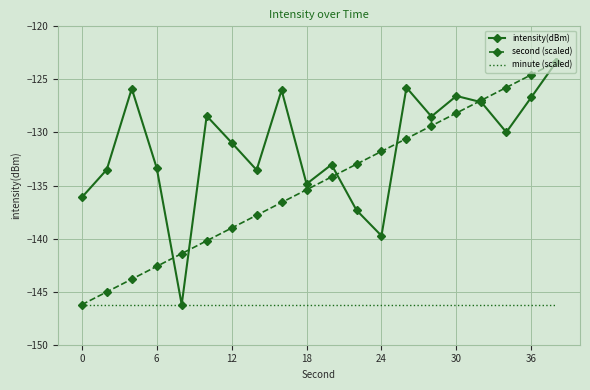

Which series has the largest total across all categories?

intensity(dBm)